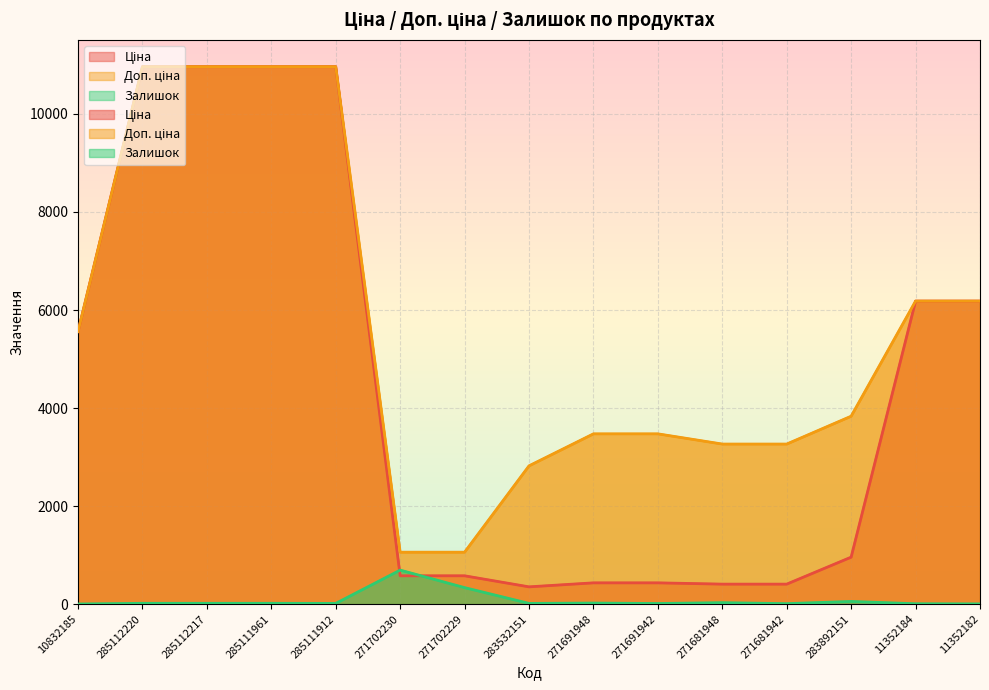

Does the chart display data point markers on the line(s)?

No